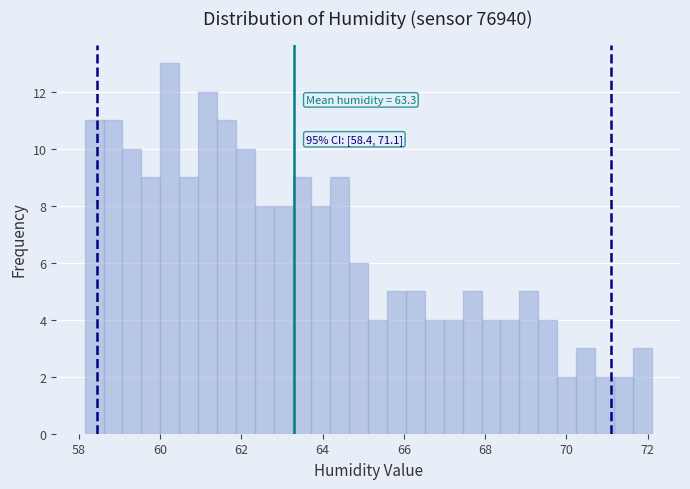

Around what value on the x-axis is the tallest bar? Give the approximate position of its centre, as read against the axis.

60.2